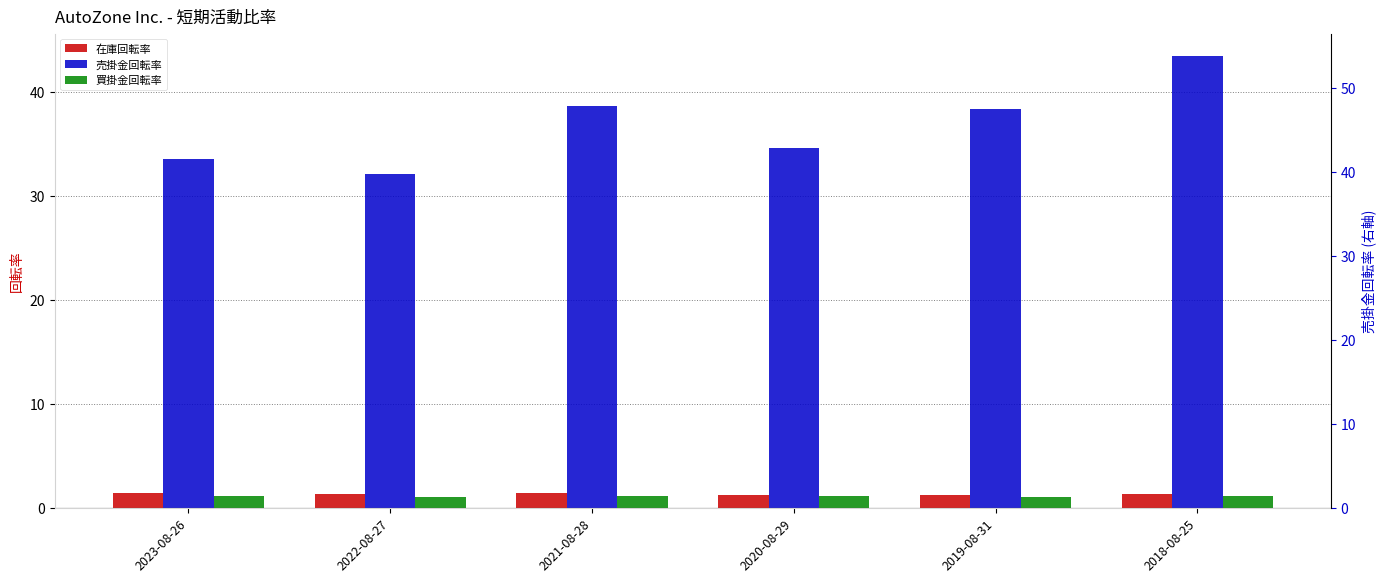

The value of 在庫回転率 at 2020-08-29 is 1.3. True or false?

True